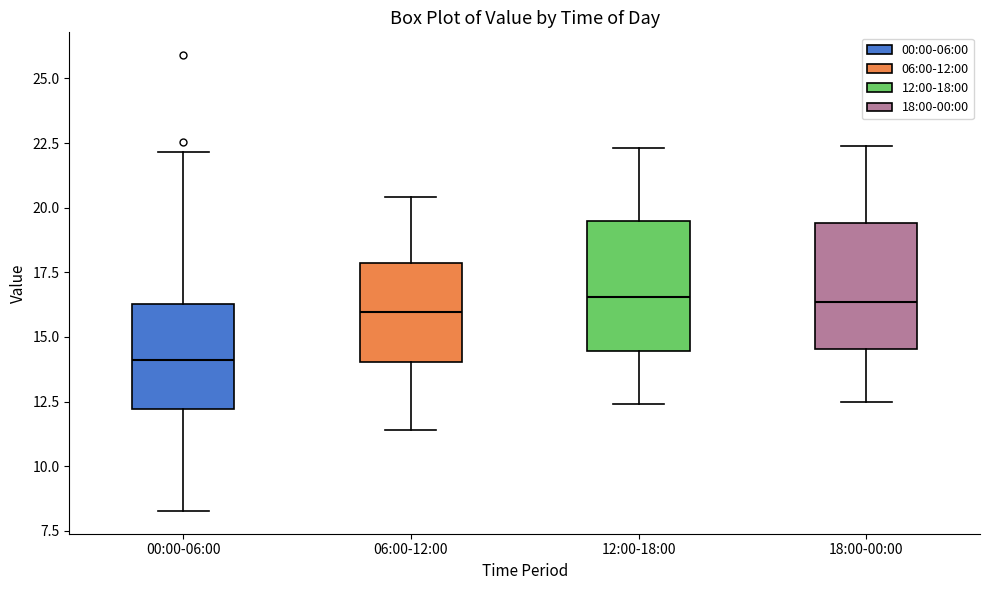

Where does the median line of the box for 18:00-00:00 sit on the y-axis? The values are not printed on the chart, so give them approximately, as read against the axis.

16.5